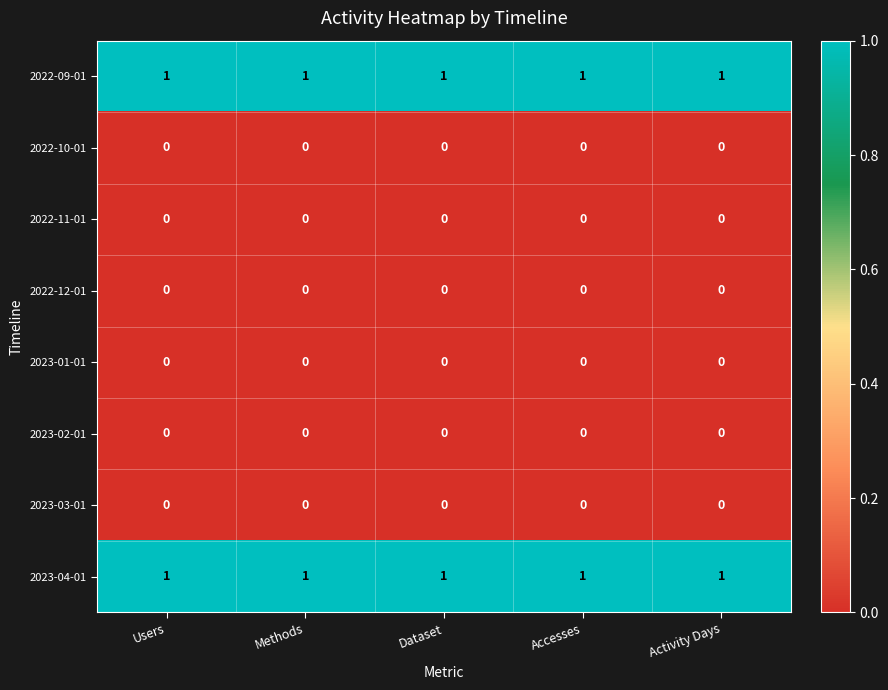

The value of 2022-09-01 at Activity Days is 1. True or false?

True